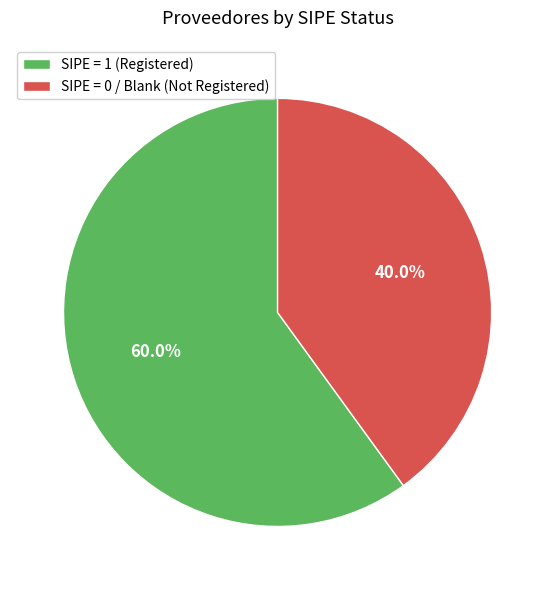

What is the ratio of the value at SIPE = 0 / Blank (Not Registered) to the value at SIPE = 1 (Registered)?

0.7